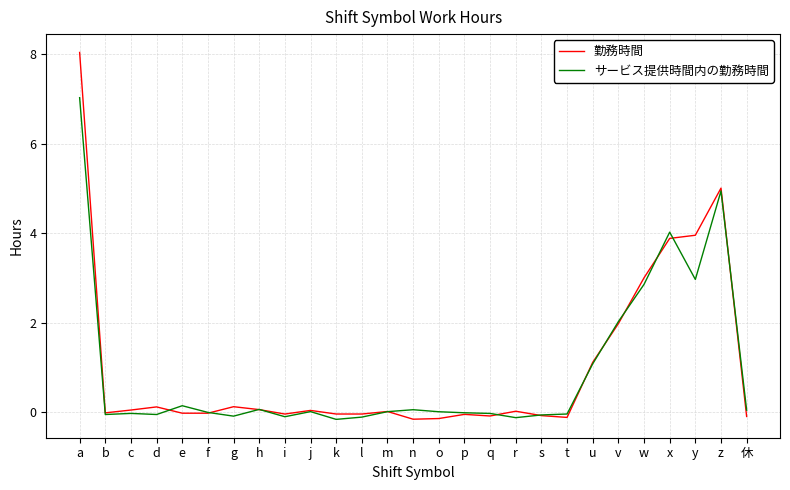

List the series in order of their peak value, lowest first.

サービス提供時間内の勤務時間, 勤務時間